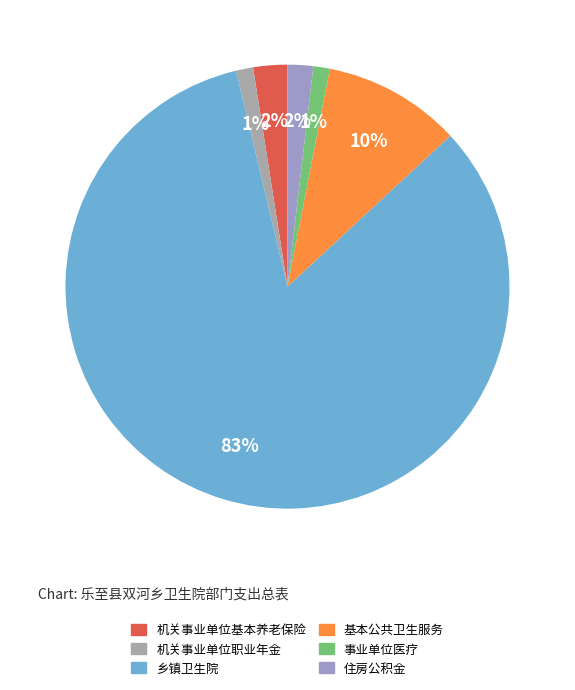

Is 基本公共卫生服务 the majority of the pie?

No